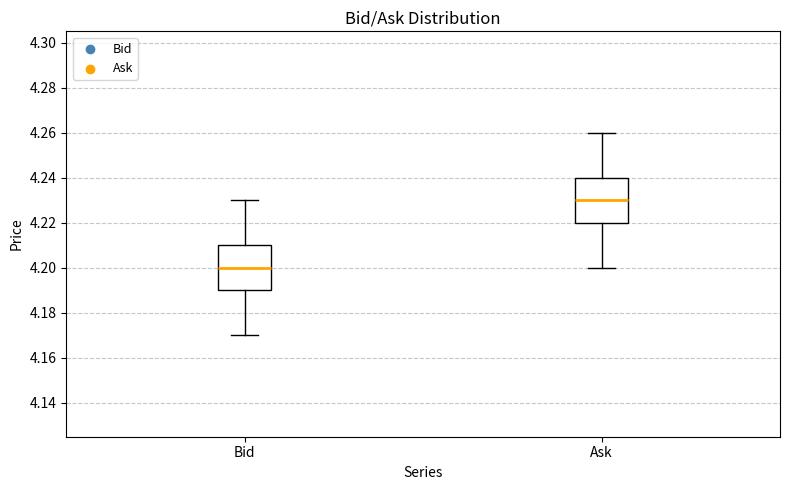

Where does the median line of the box for Ask sit on the y-axis? The values are not printed on the chart, so give them approximately, as read against the axis.

4.23